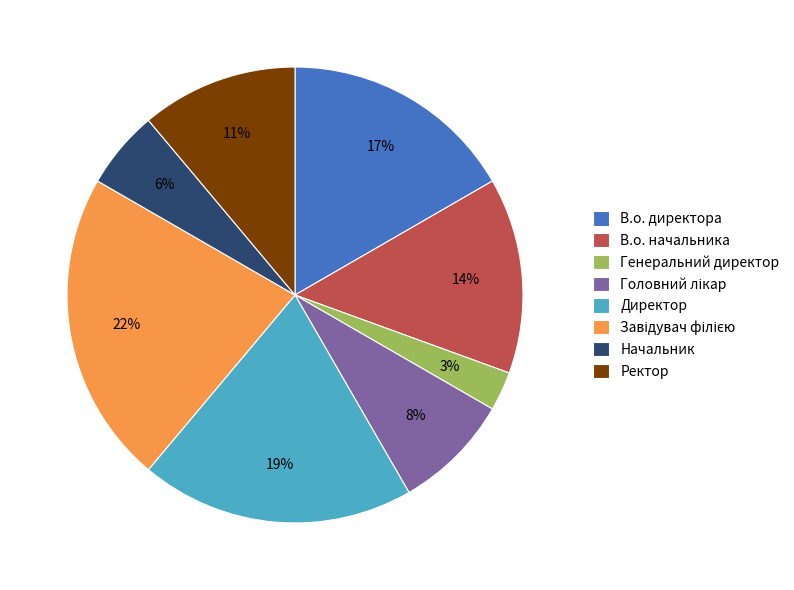

Which has a higher value, Начальник or Директор?

Директор